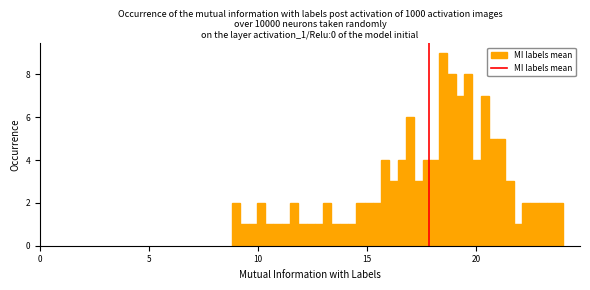

Around what value on the x-axis is the tallest bar? Give the approximate position of its centre, as read against the axis.

18.5